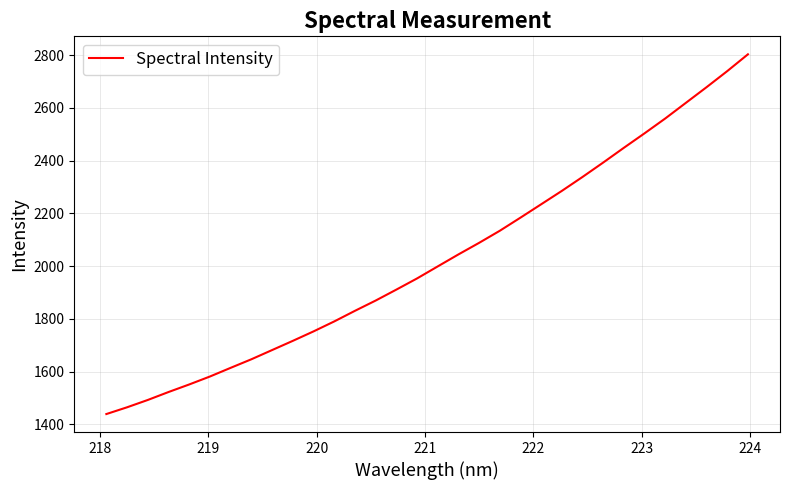

What is the difference between the maximum and minimum values?

1363.5